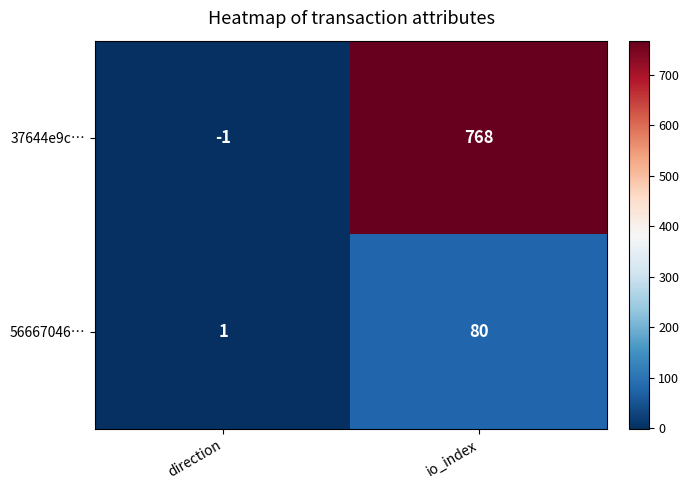

What is the maximum value shown in the chart?

768